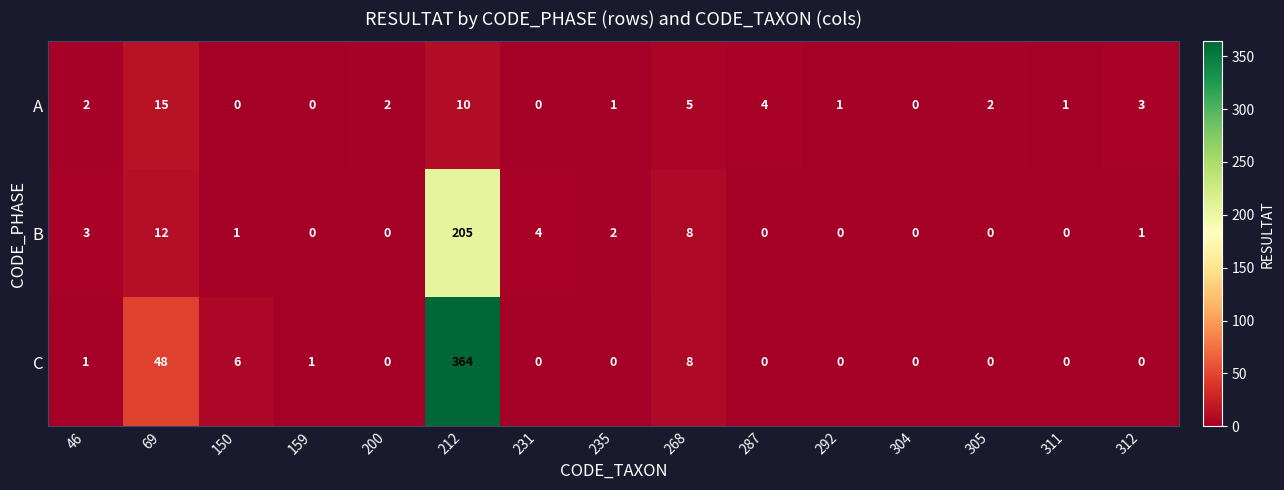

What is the sum of all A values?

46